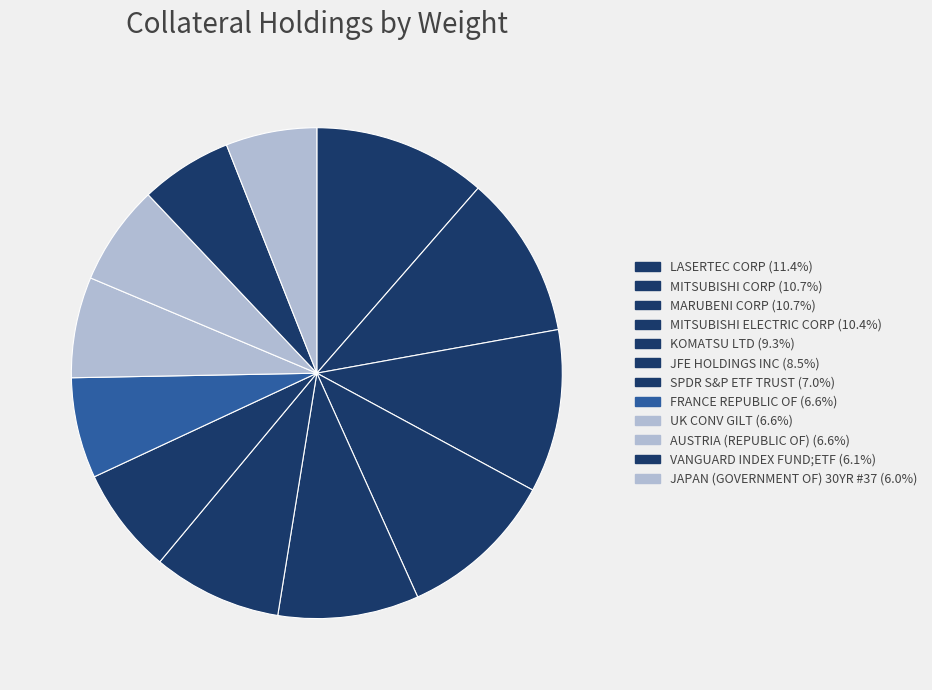

How many segments does this pie chart have?

12